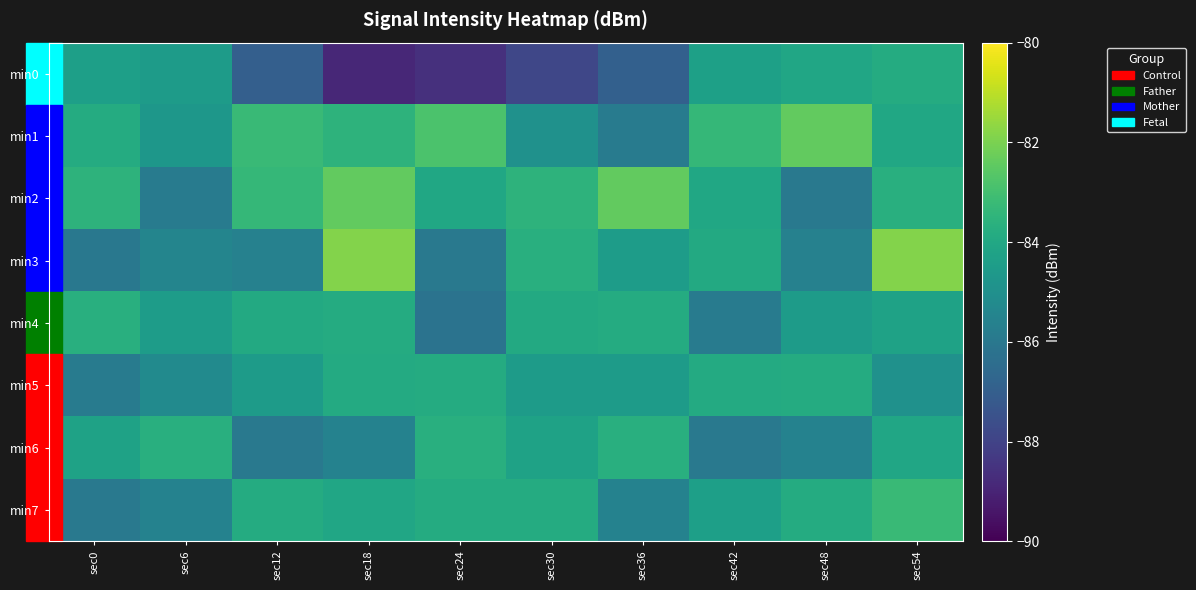

Count the number of data series in this chart.

8